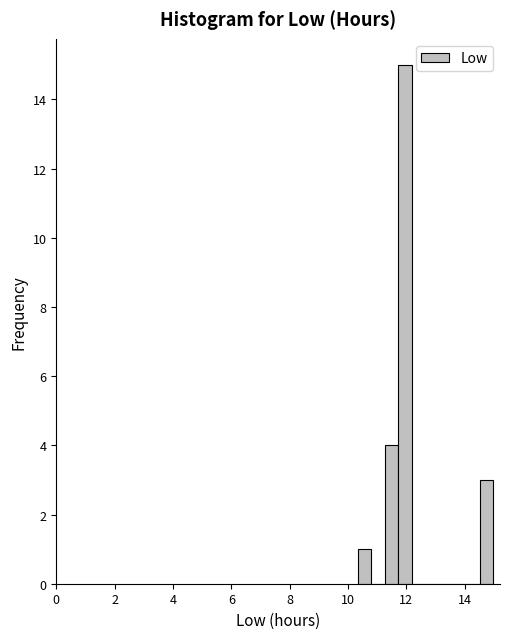

Read against the x-axis, roughly where is the centre of the tallest bar?

12.0